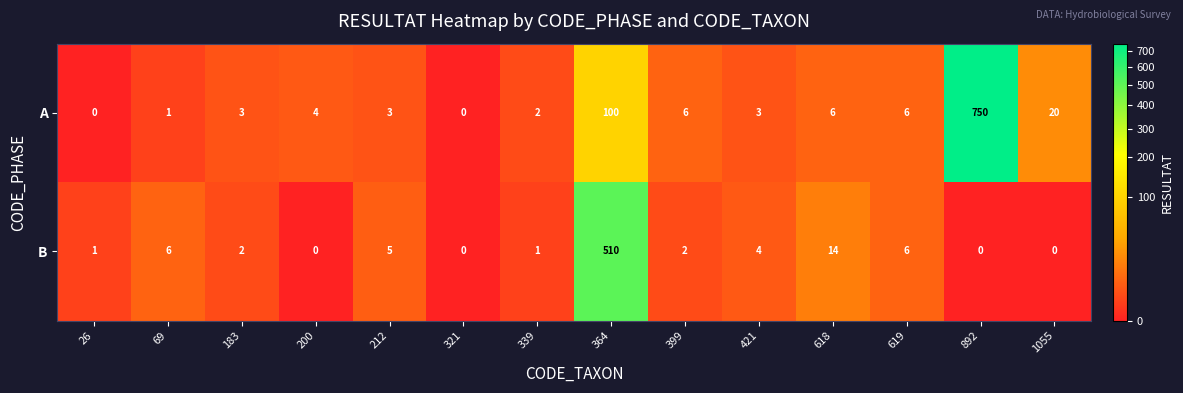

How many data points in A are less than 4?

7